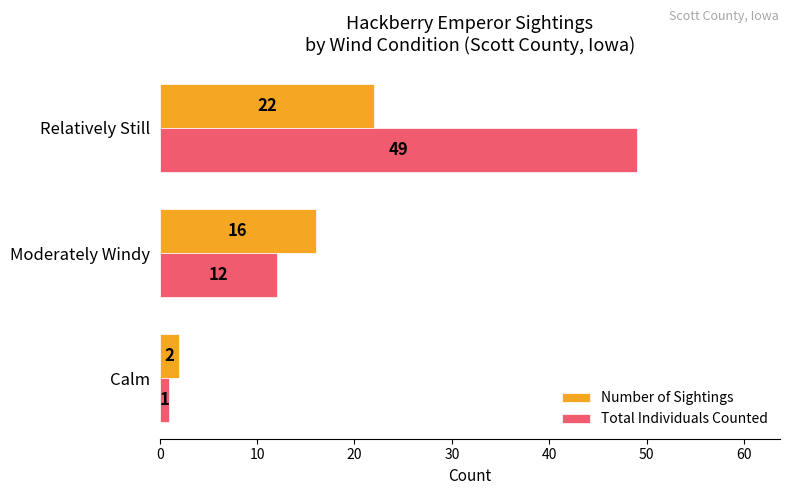

How many data points in Total Individuals Counted are less than 12?

1